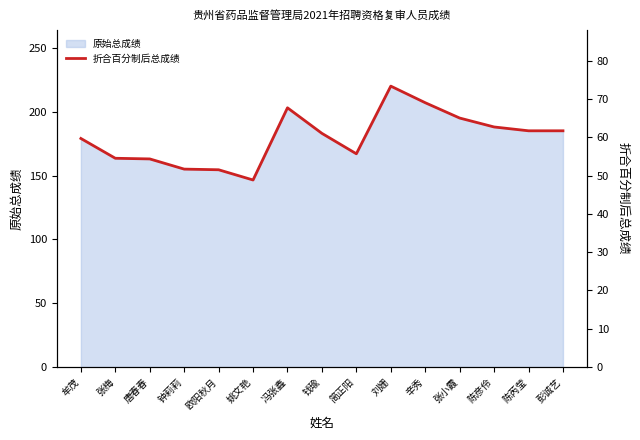

Where is the data nearest to the value 61?

钱瑜